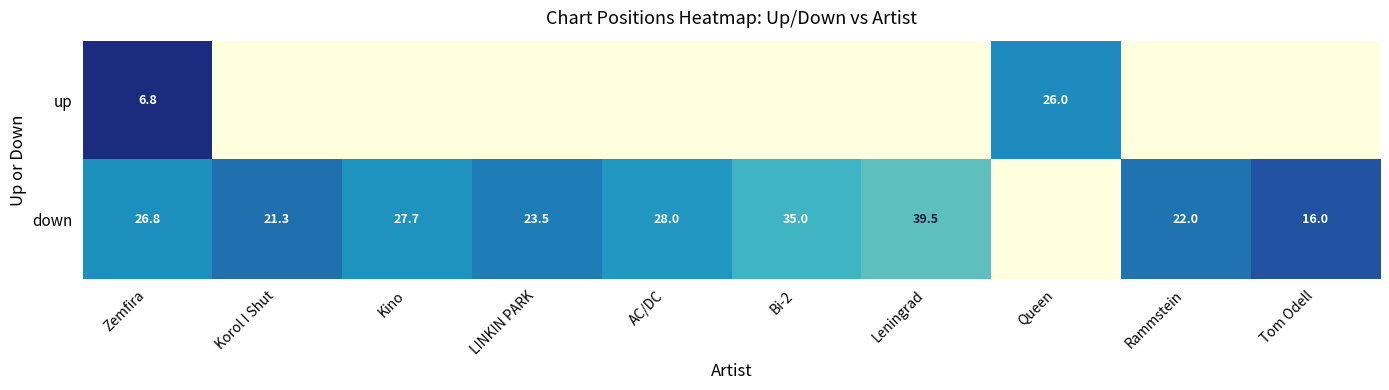

Rank the series by their maximum value, from lowest to highest.

up, down